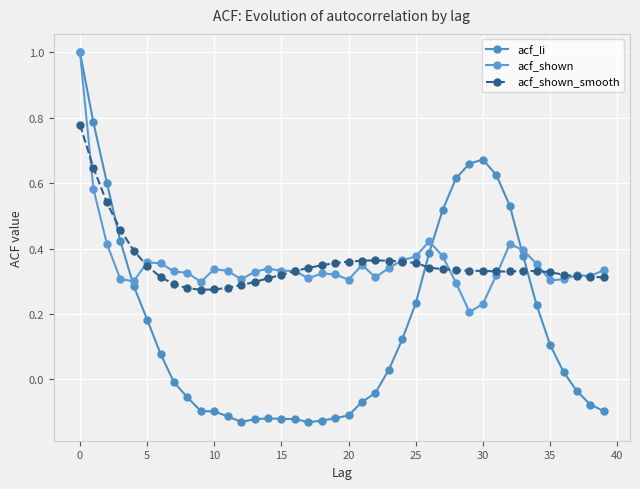

Does the chart have visible grid lines?

Yes